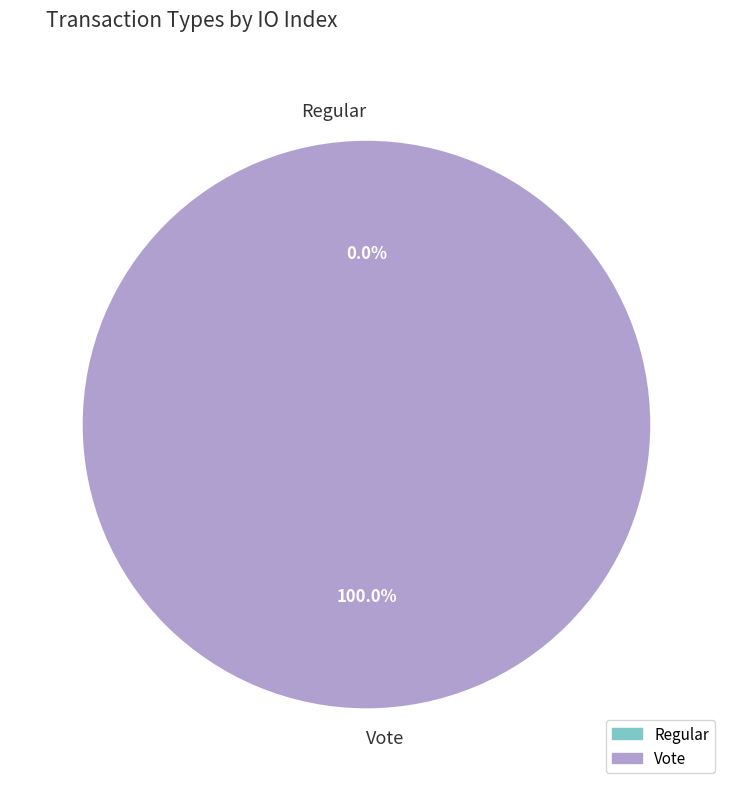

The Regular slice represents 0% of the pie. True or false?

True